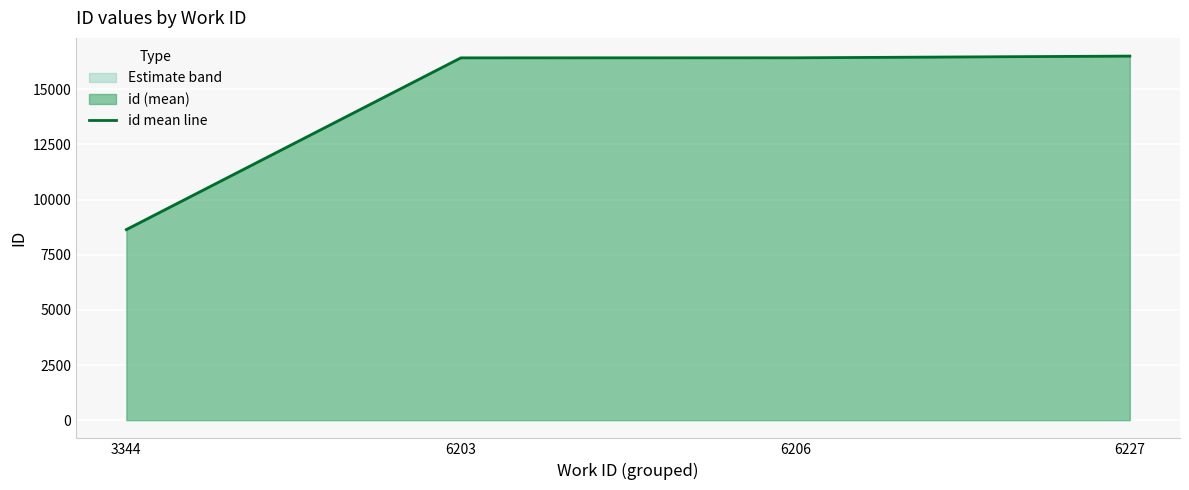

Reading right to left, list all the values displayed in this chart.

16504.0	16427.0	16424.3	8639.0